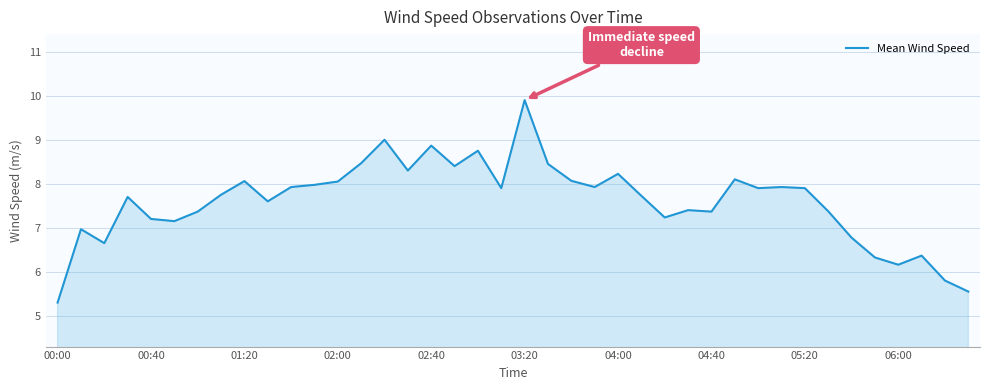

What is the difference between the maximum and minimum values?

4.6